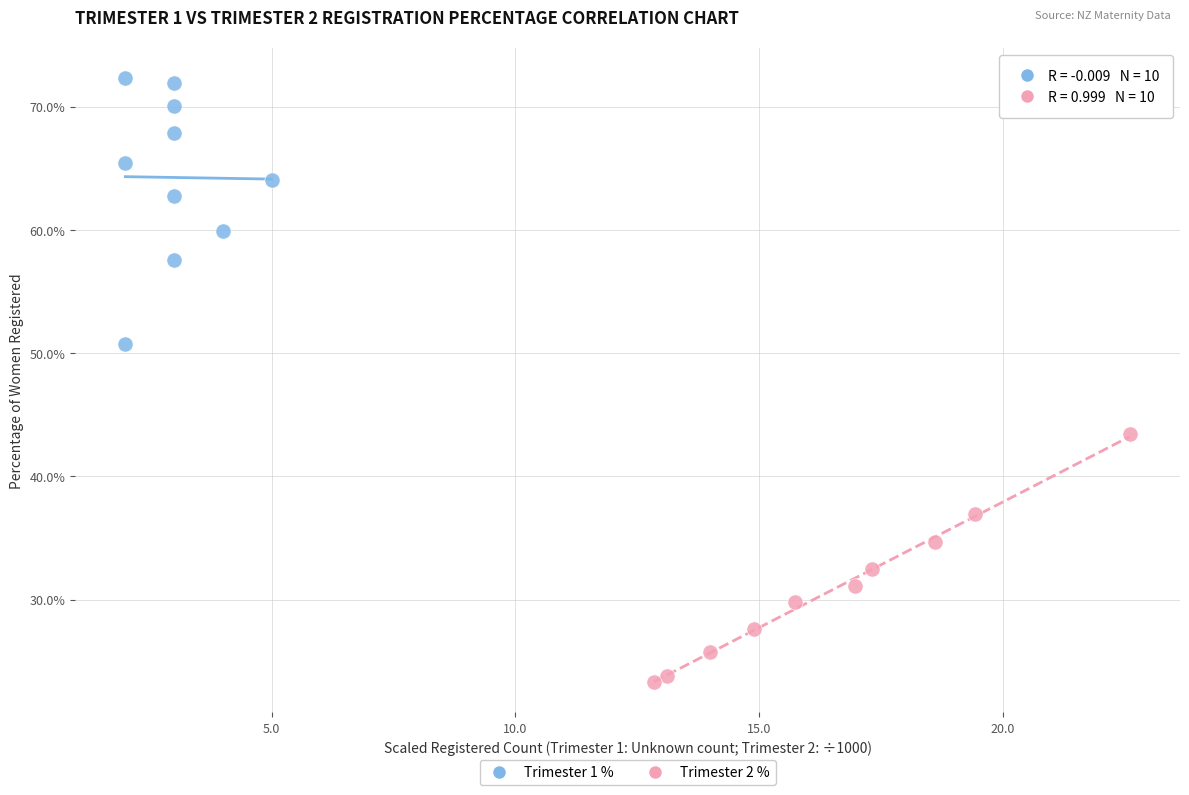

Which series reaches the minimum Y coordinate?

Trimester 2 %